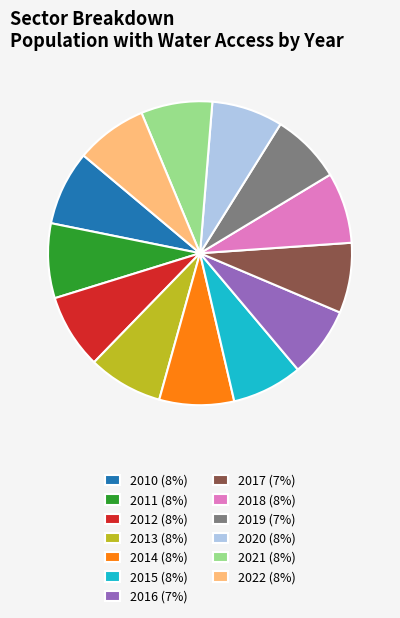

Is there any slice that represents more than half of the pie?

No